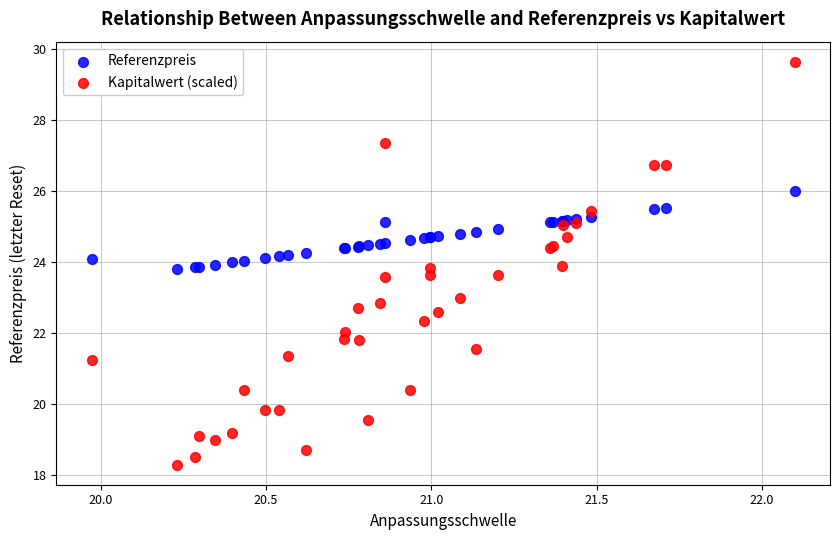

Which series reaches the maximum Y coordinate?

Kapitalwert (scaled)